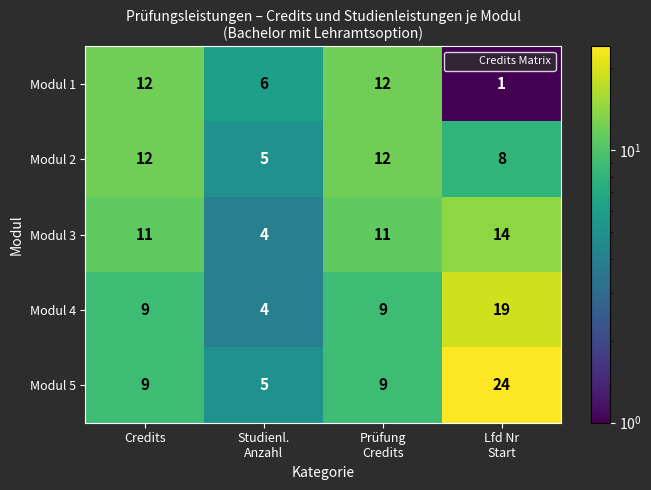

What is the difference between the highest and lowest values at Lfd Nr
Start?

23